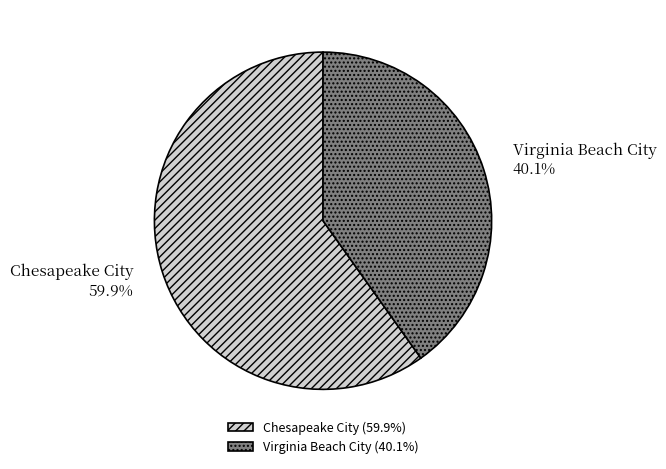

Which category has the biggest portion of the pie?

Chesapeake City